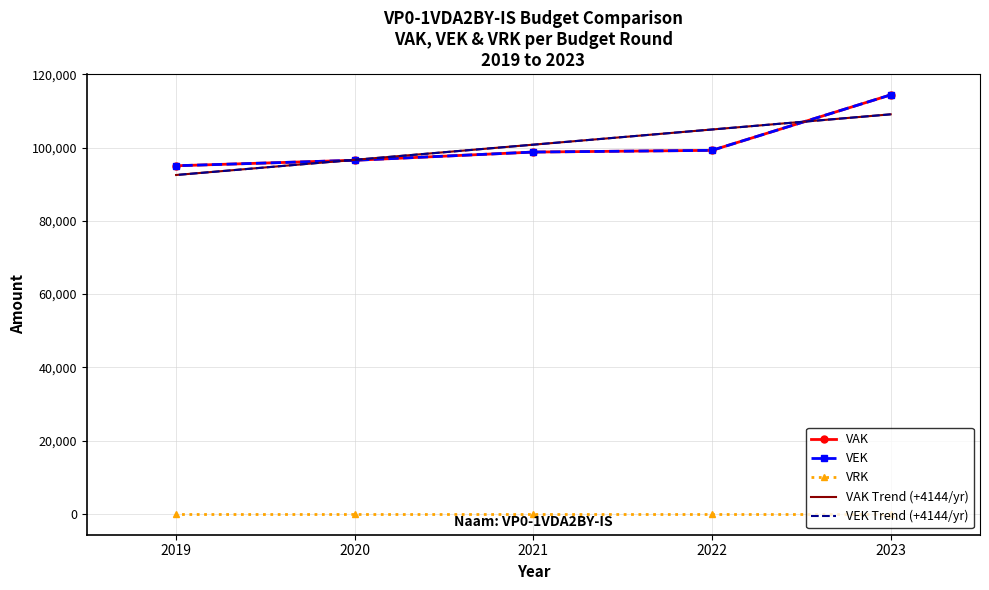

What is the maximum value for VAK Trend (+4144/yr)?

109115.0